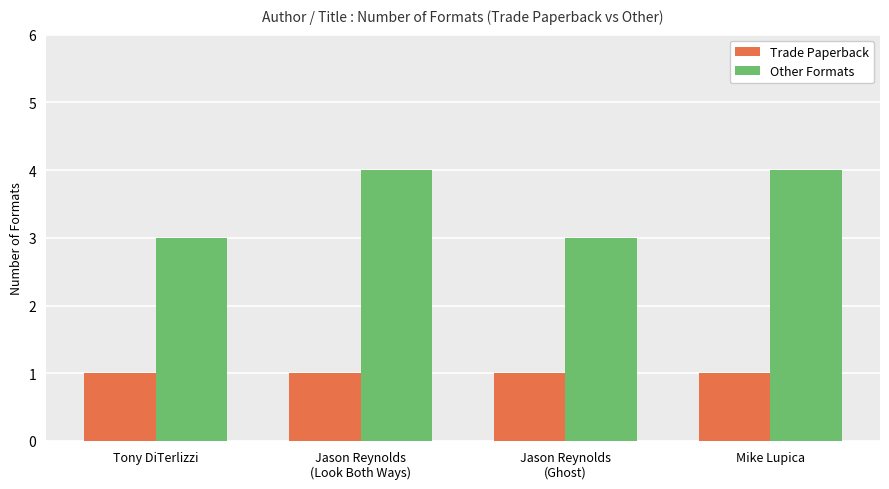

Rank the series at Jason Reynolds
(Ghost) from lowest to highest value.

Trade Paperback, Other Formats